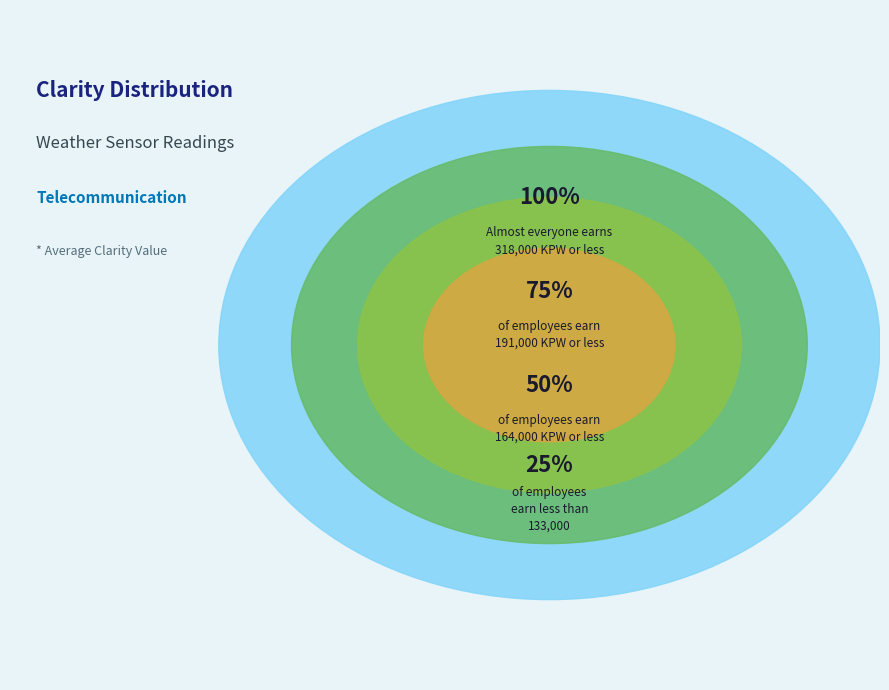

Is there a majority slice in this chart?

No